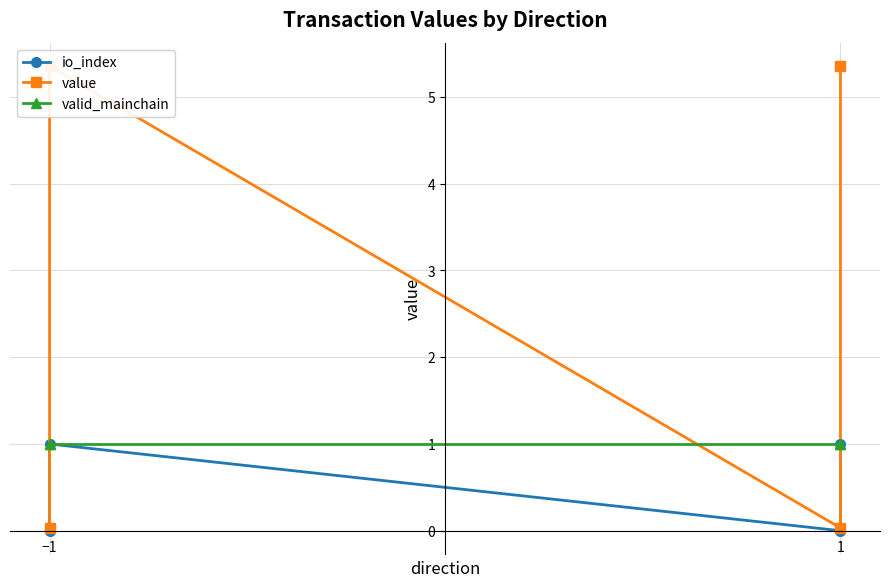

What is the lowest value of the valid_mainchain series?

1.0